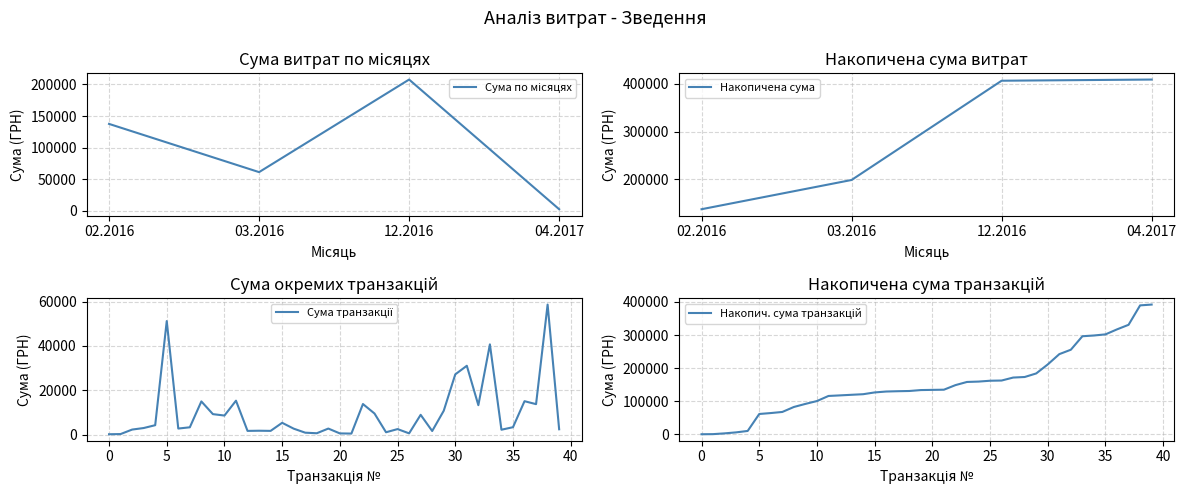

What is the maximum value shown in the chart?

58667.0